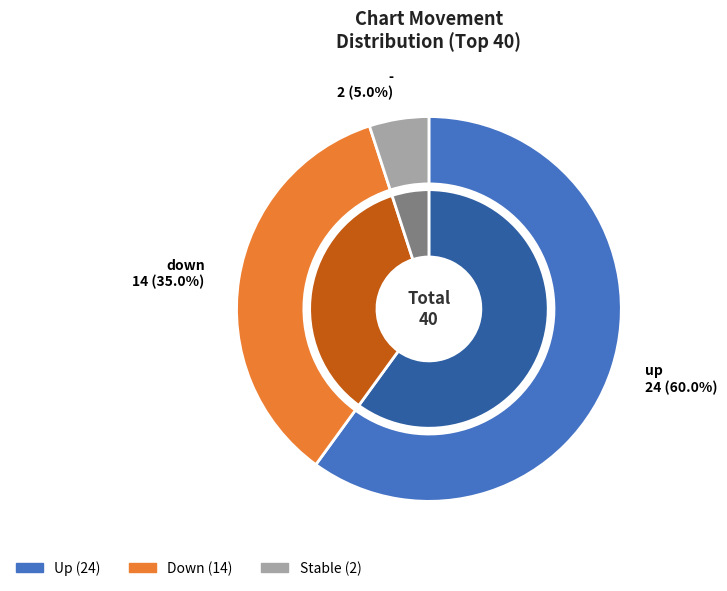

How many segments does this pie chart have?

3